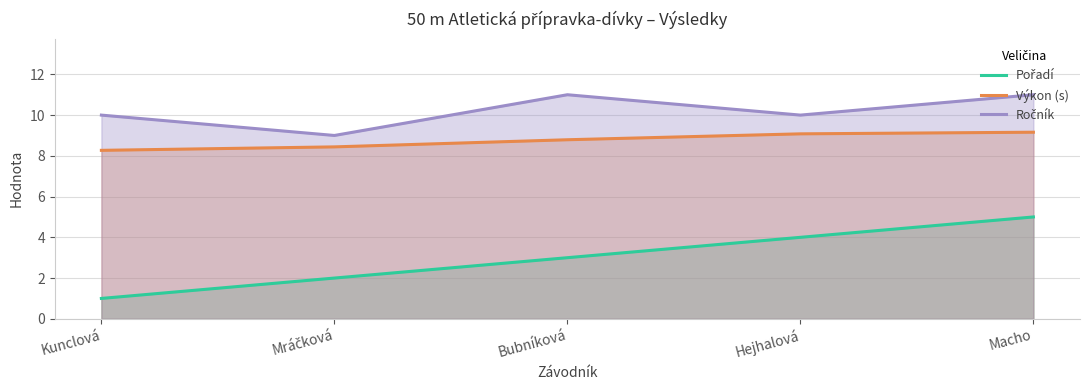

Which series has the widest spread of values?

Pořadí